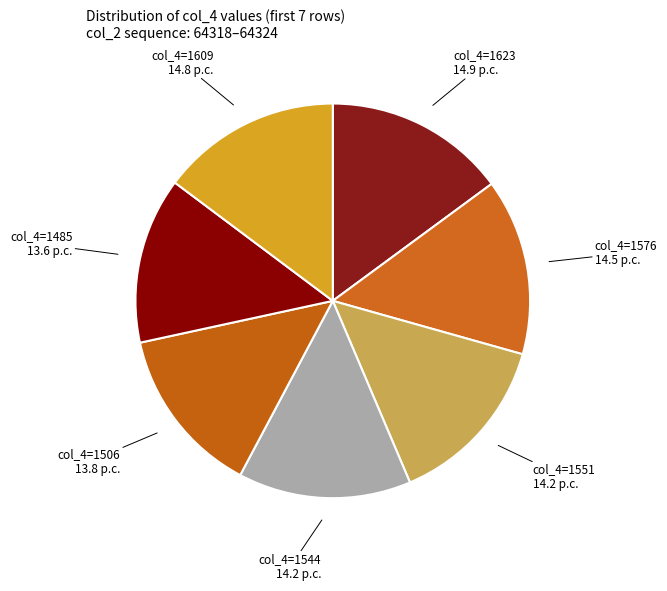

Is it true that col_4=1576 is 14% of the pie?

True